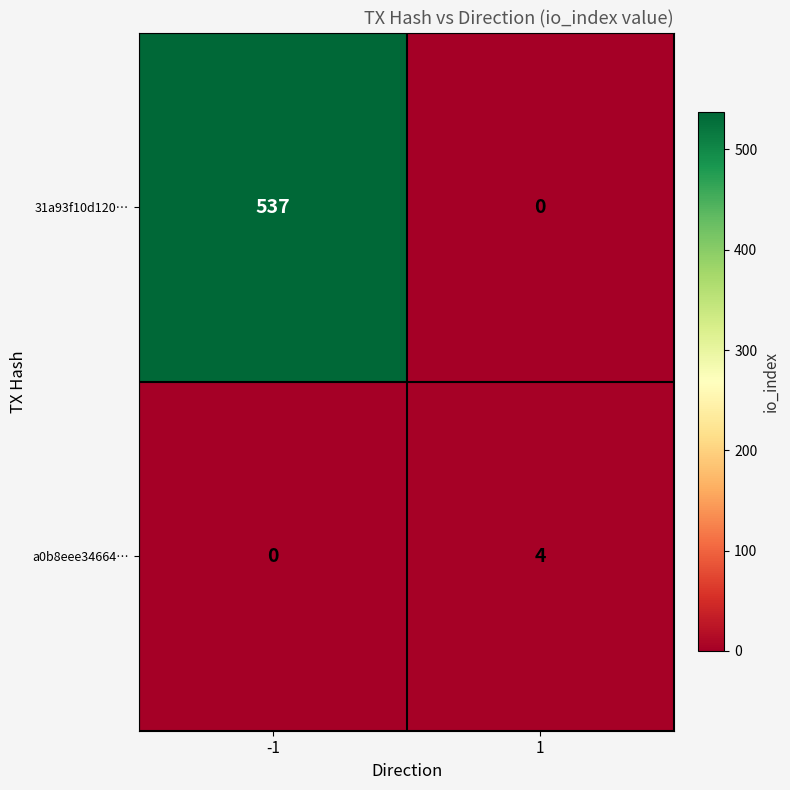

What is the total value across all series at -1?

537